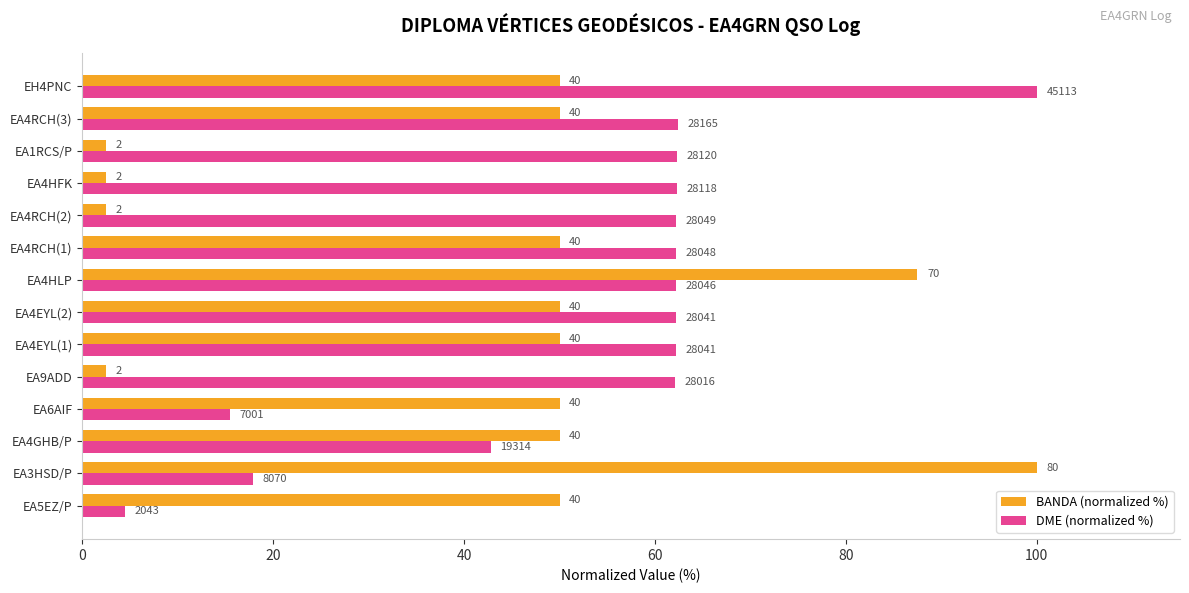

What are all the series names shown in the legend?

BANDA (normalized %), DME (normalized %)